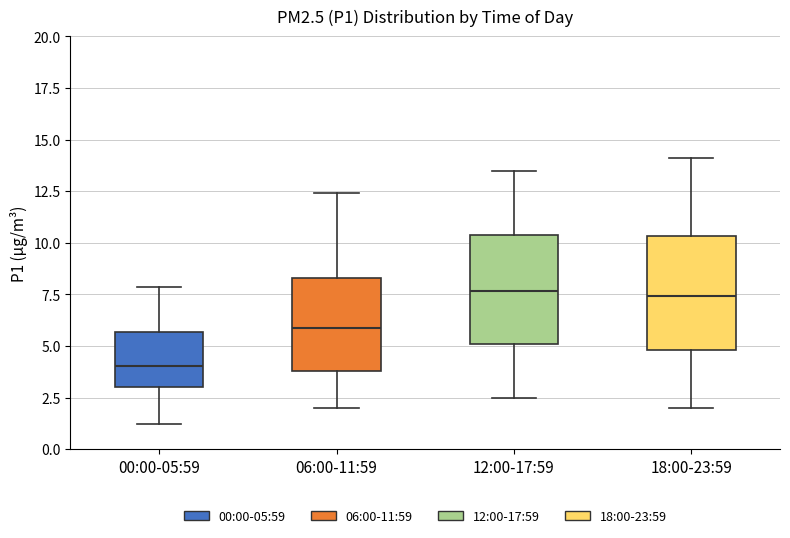

Where is the upper edge of the box for 06:00-11:59 on the y-axis? The values are not printed on the chart, so give them approximately, as read against the axis.

8.5